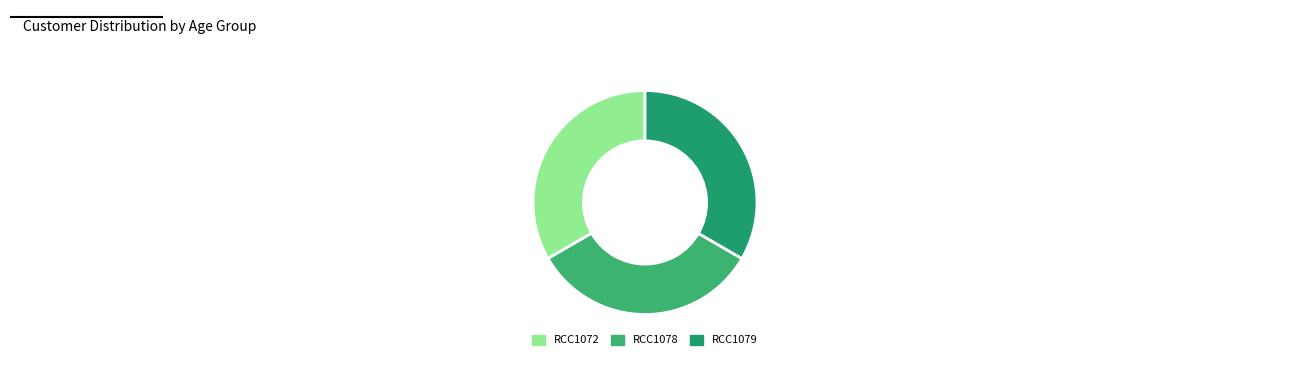

Which category has the smallest portion of the pie?

RCC1072